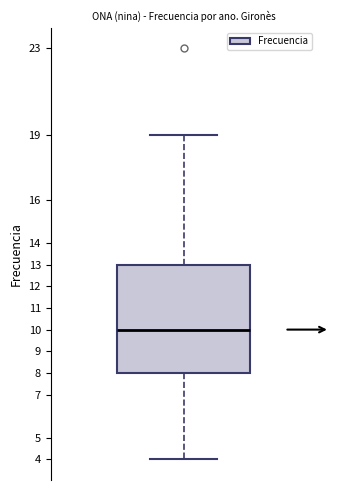

Transcribe this box plot: give where the median line is, the range the box spans, and where the two whiskers end, as read against the y-axis. The values are not printed on the chart, so give them approximately, as read against the axis.

median 10, box 8 to 13, whiskers 4 to 19